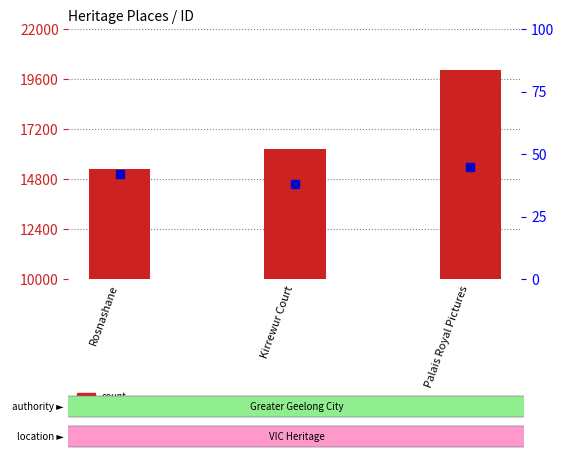

Is the value of count at Kirrewur Court greater than the value of percentile rank within the sample at Kirrewur Court?

Yes